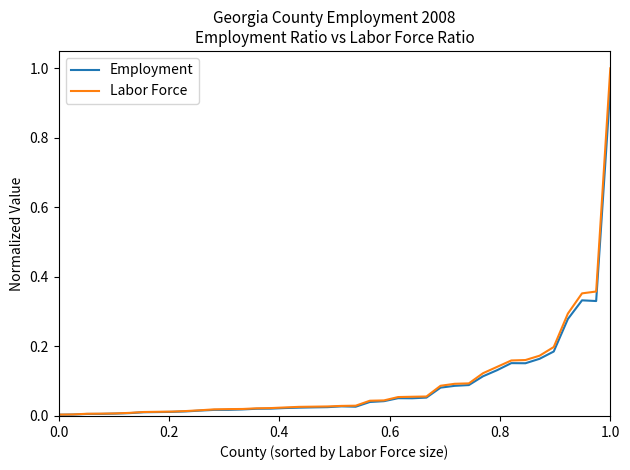

Which series has the largest range (max minus min)?

Labor Force